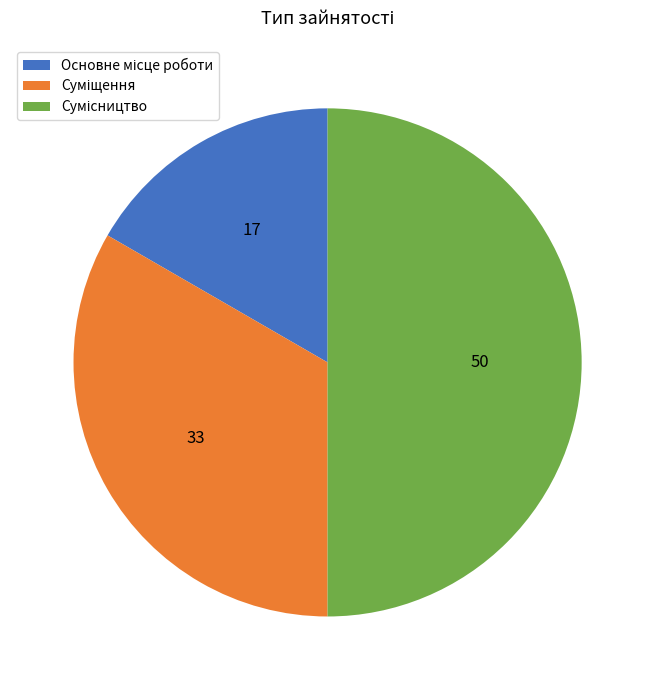

Which category has the smallest portion of the pie?

Основне місце роботи